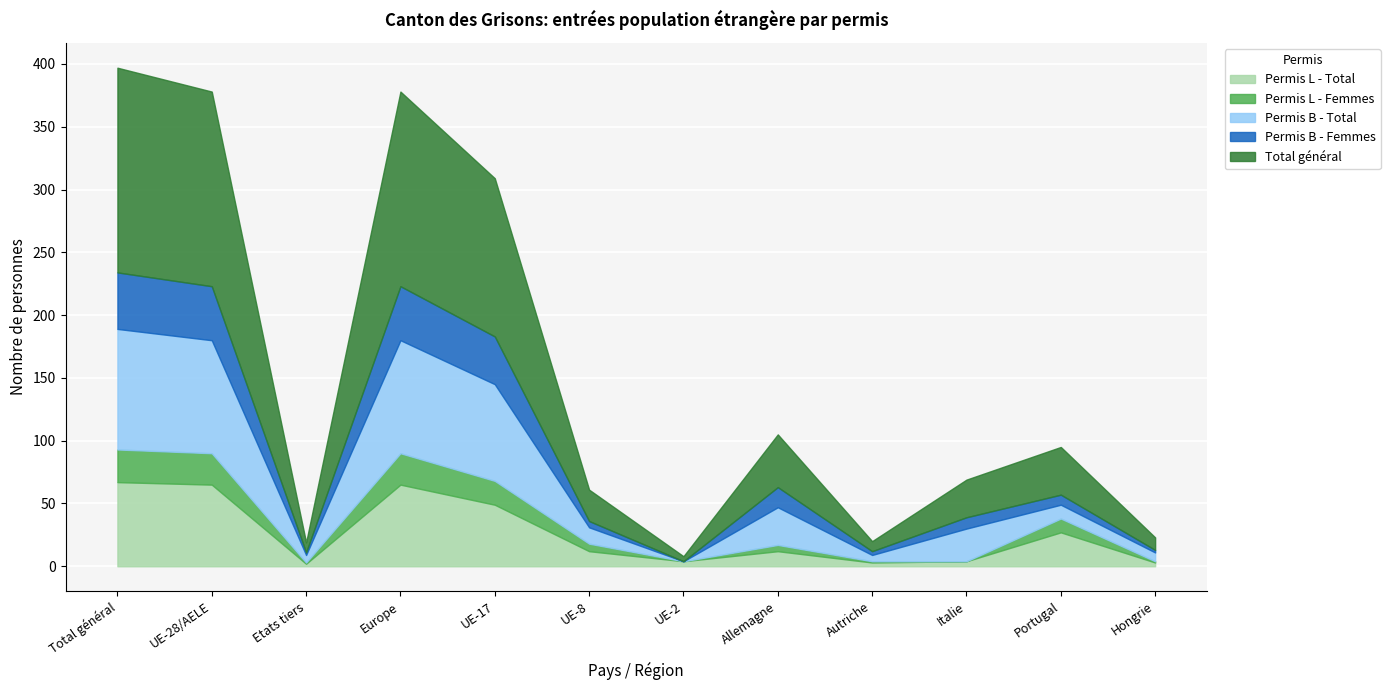

What is the label of the 8th point from the right?

UE-17